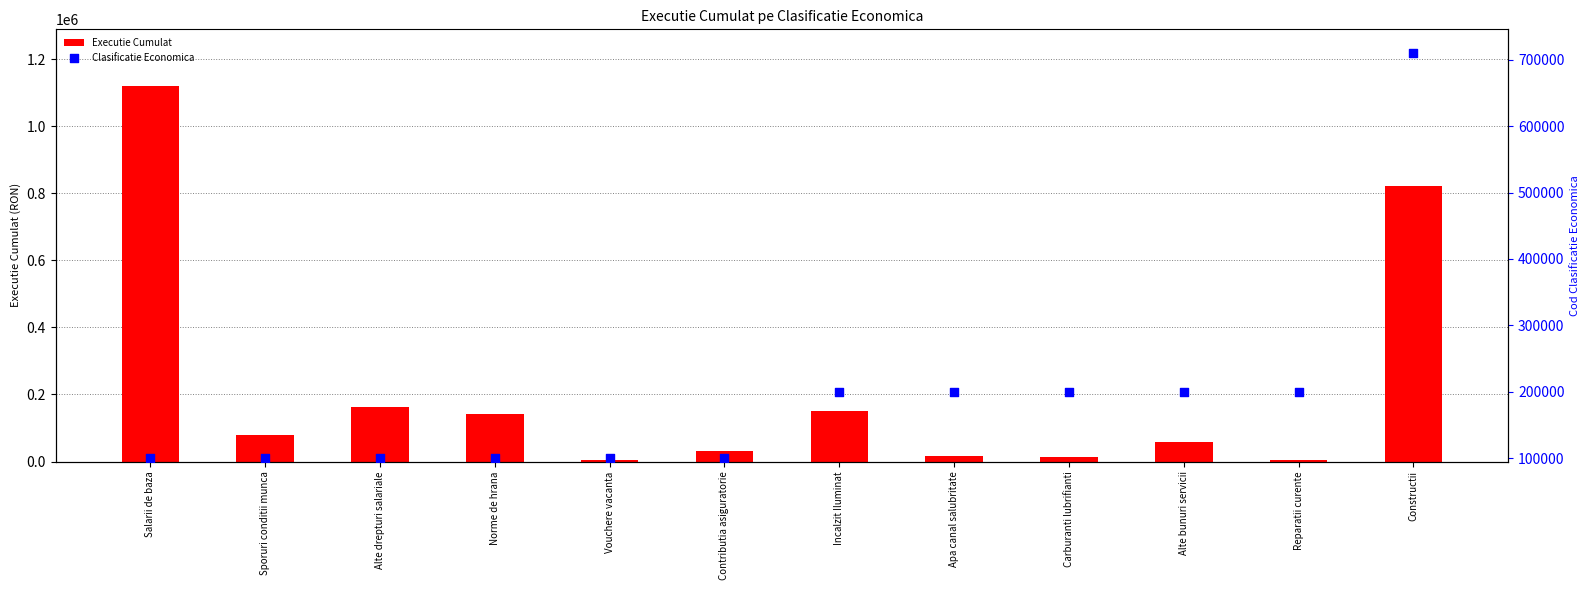

Is the value of Executie Cumulat at Apa canal salubritate greater than the value of Clasificatie Economica at Incalzit Iluminat?

No